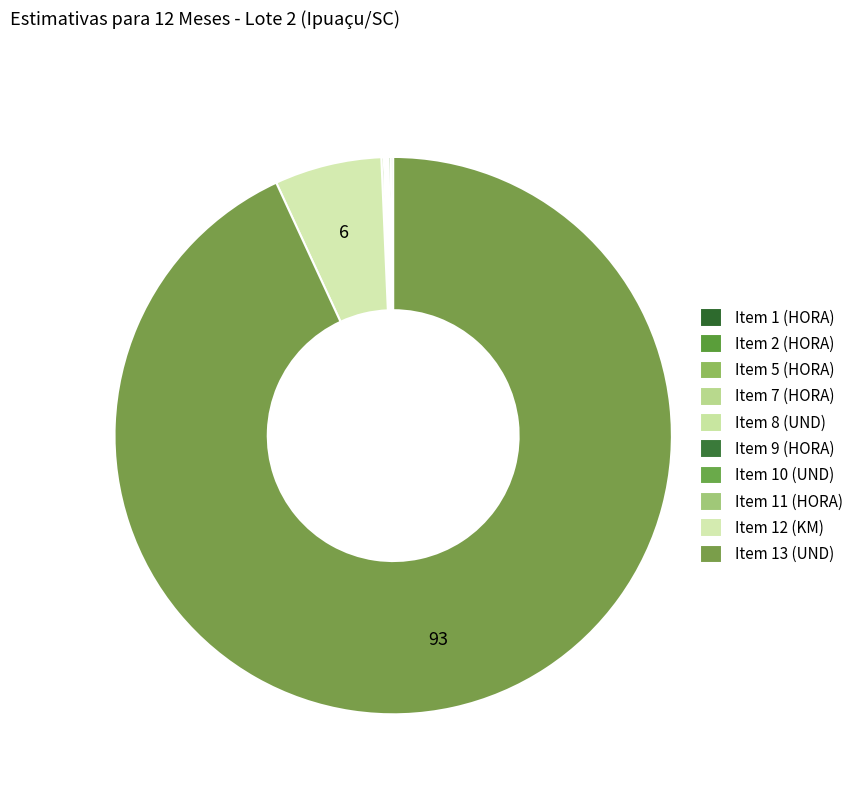

To the nearest percent, what is the difference between the largest and smallest slice percentages?

93%